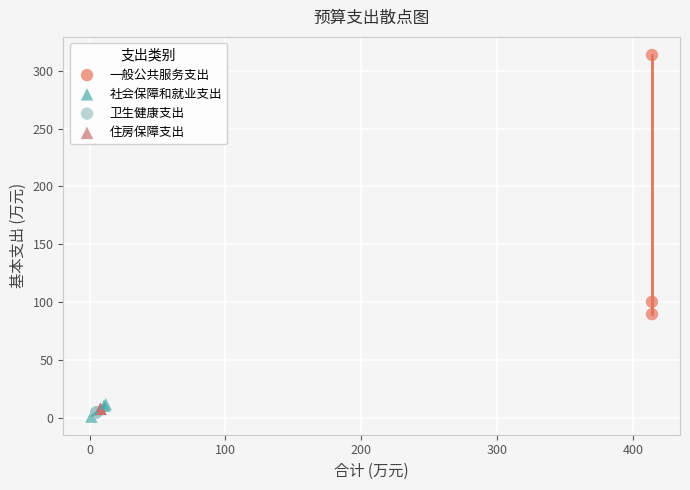

Which series contains the highest Y value?

一般公共服务支出